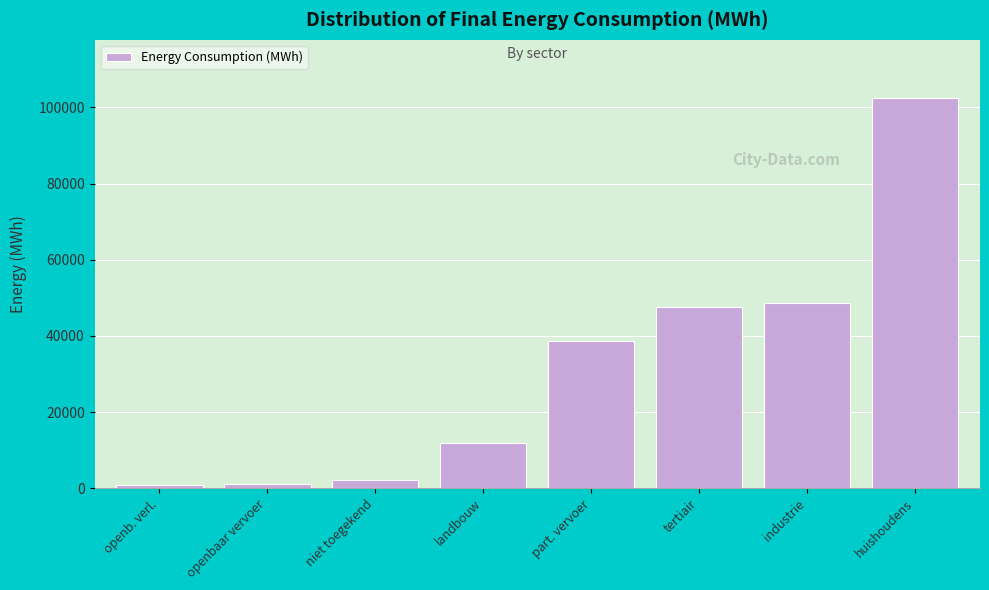

What is the label of the 4th bar from the left?

landbouw